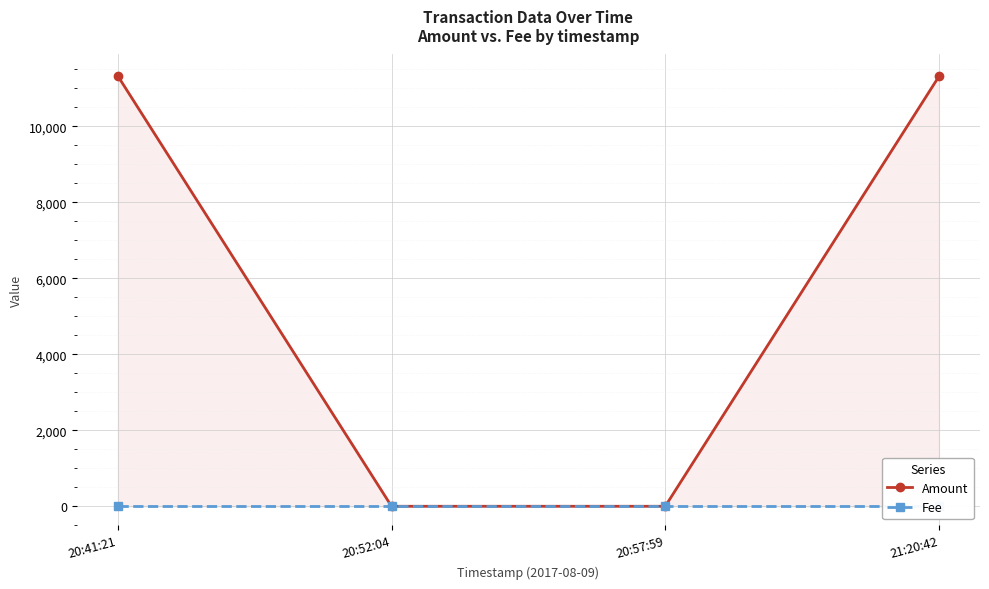

At which category is the sum across all series the highest?

20:41:21